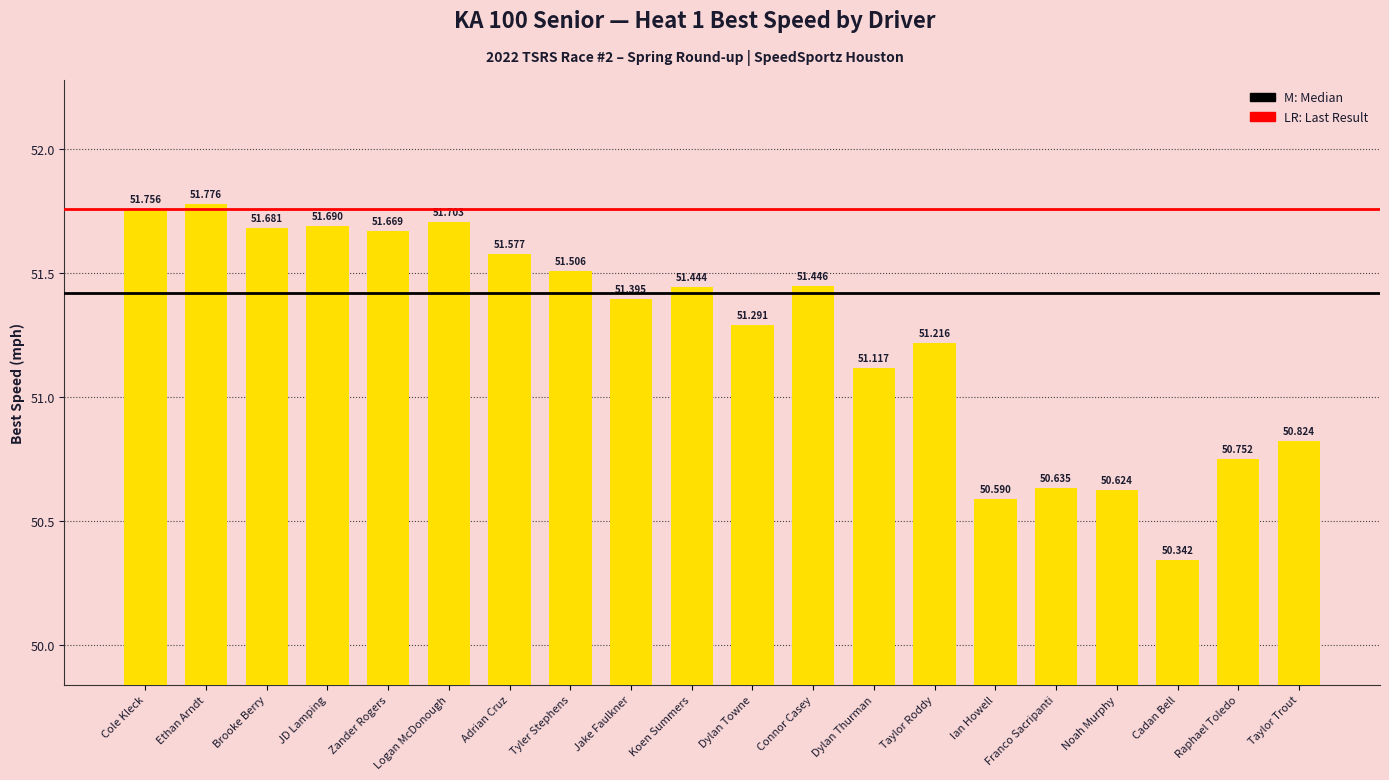

At which label does the data first exceed 51?

Cole Kleck